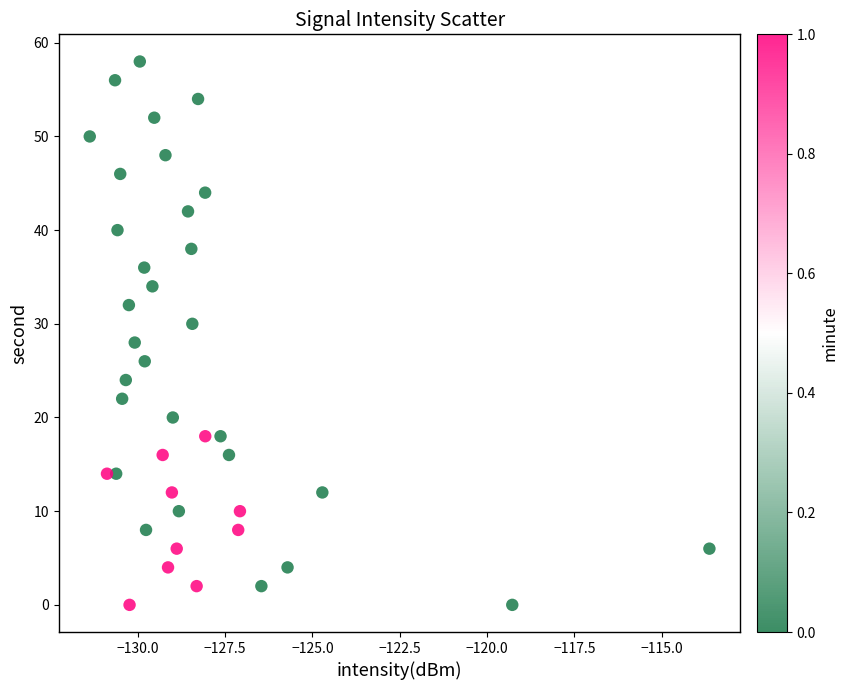

What is the range of Y values (max minus min)?

58